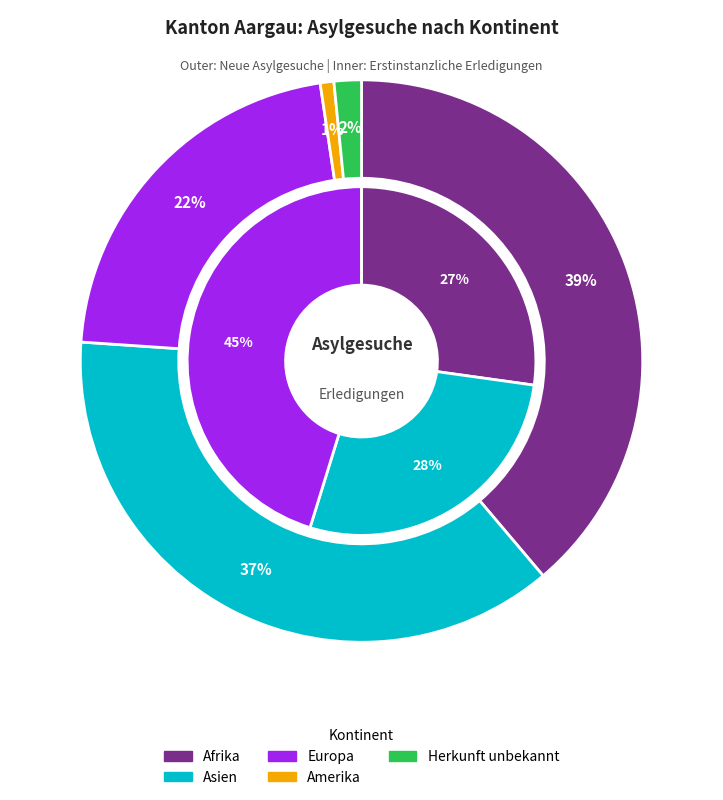

Between Amerika and Asien, which is larger?

Asien